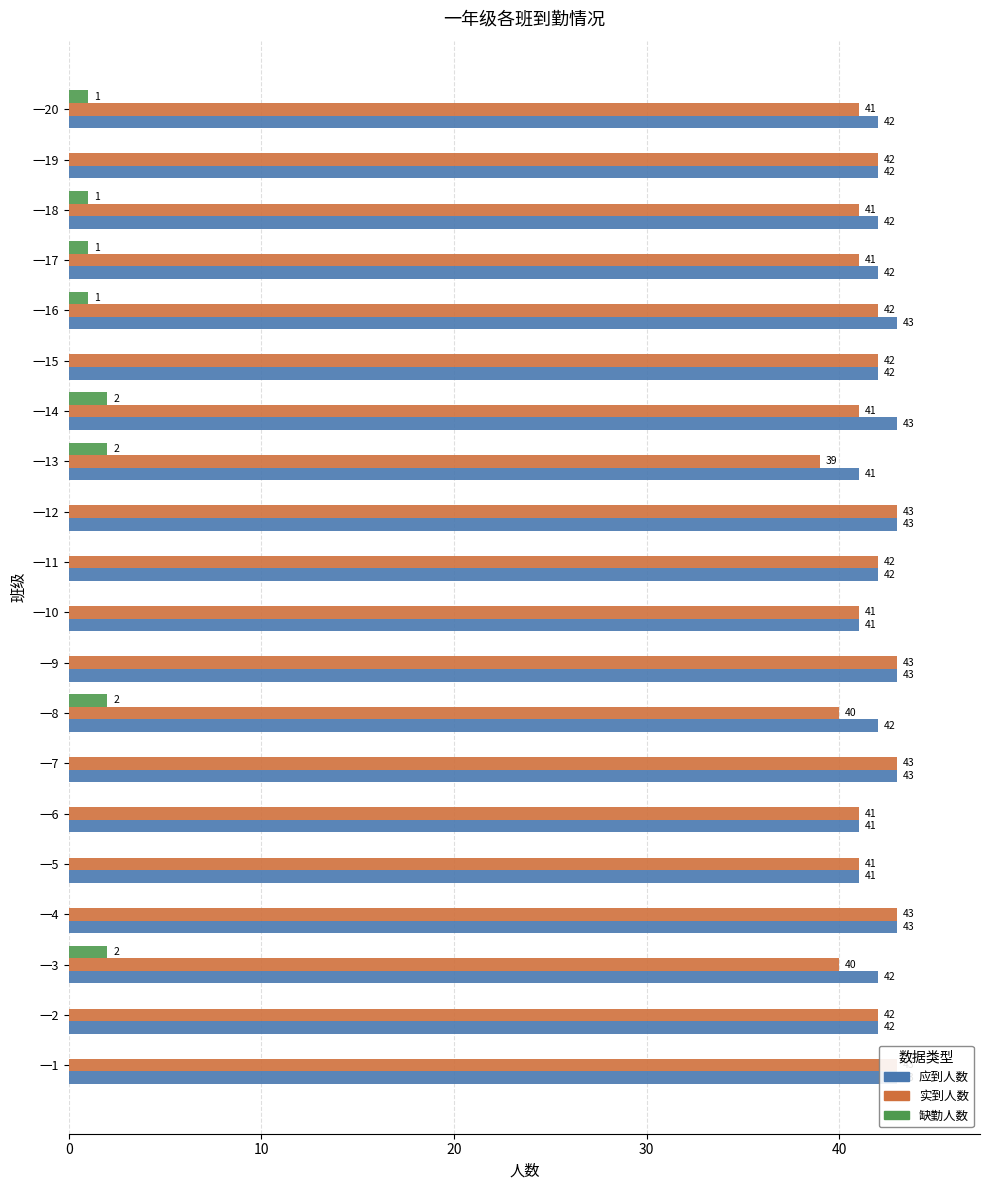

How many bars are there in each group?

3